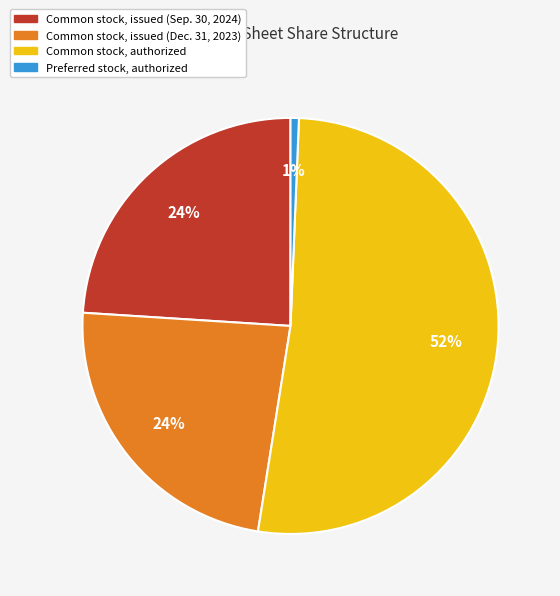

Which slice represents more than half of the pie?

Common stock, authorized